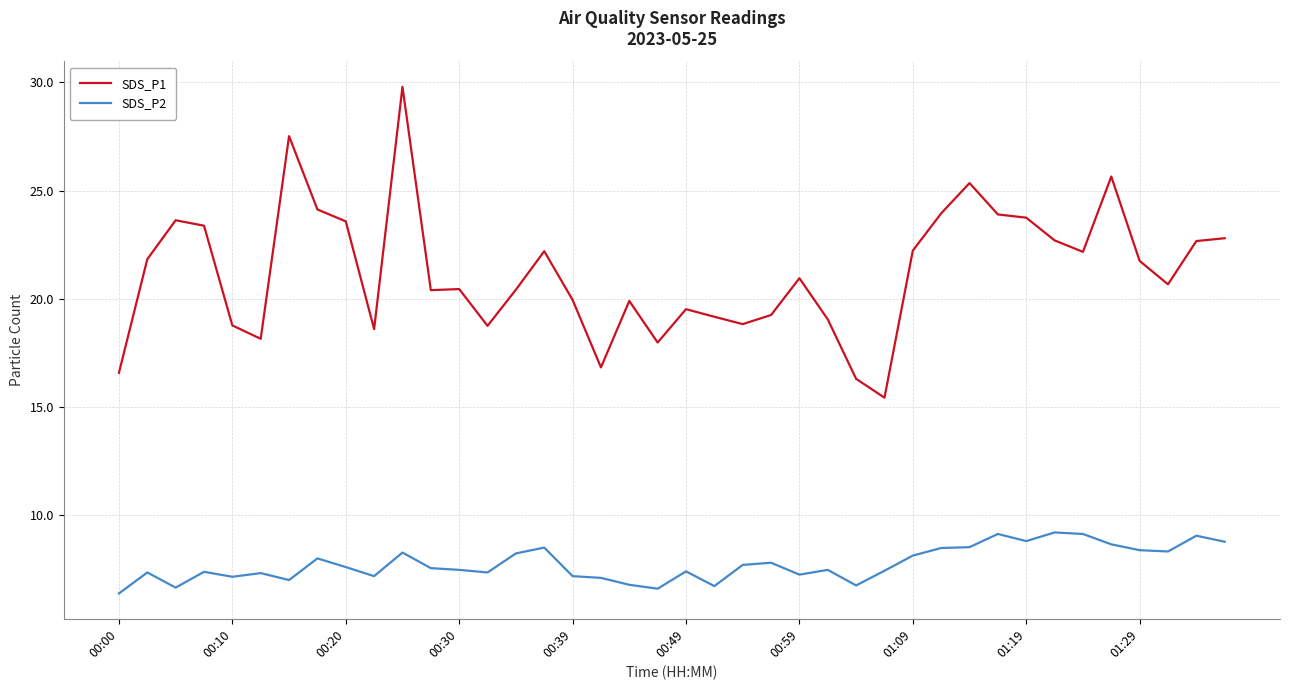

What is the minimum value shown in the chart?

6.4